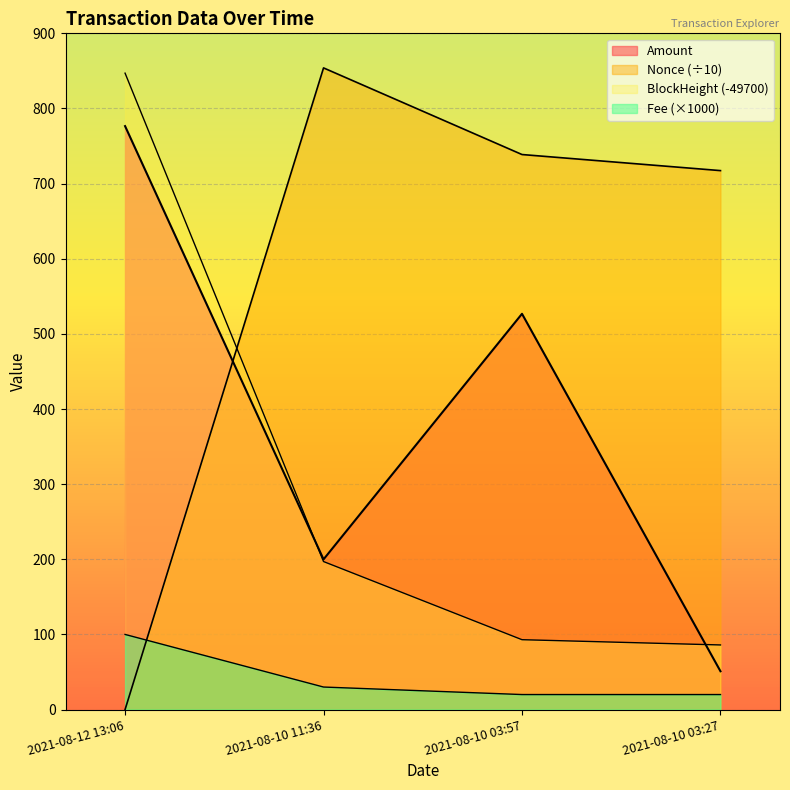

Rank the series by their maximum value, from highest to lowest.

Nonce, BlockHeight, Amount, Fee